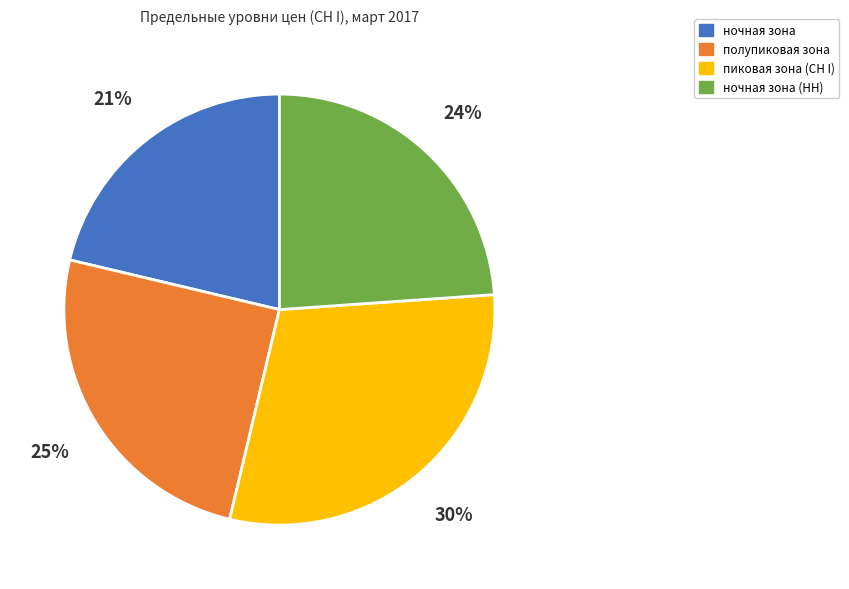

How many segments does this pie chart have?

4